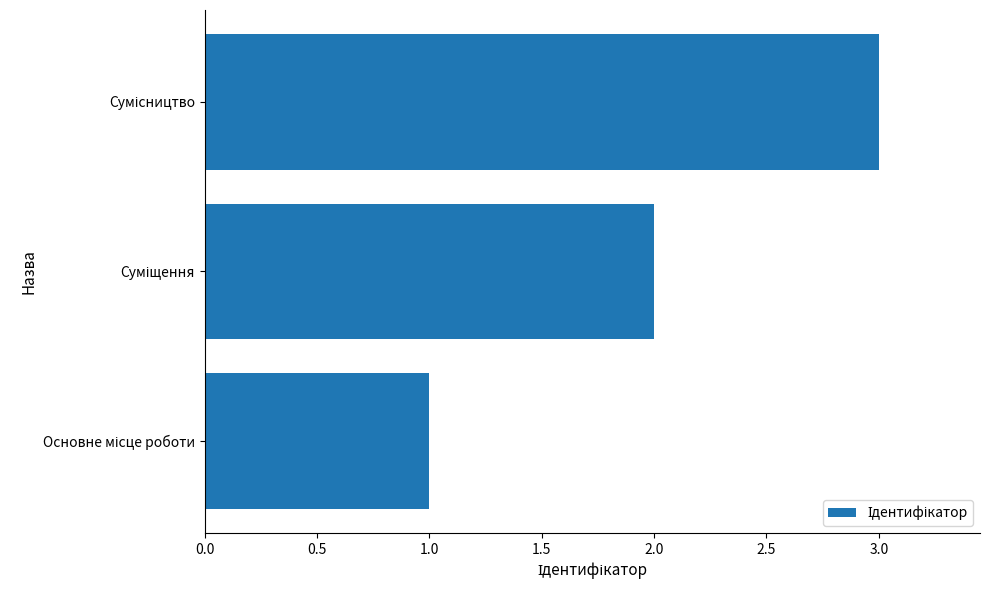

What is the greatest value displayed?

3